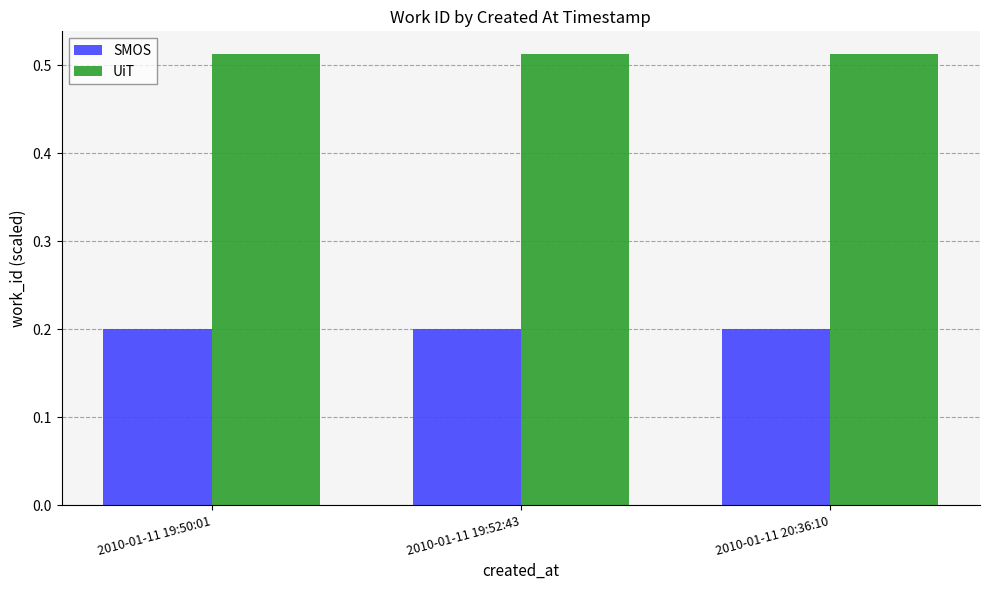

What is the sum of all UiT values?

1.5